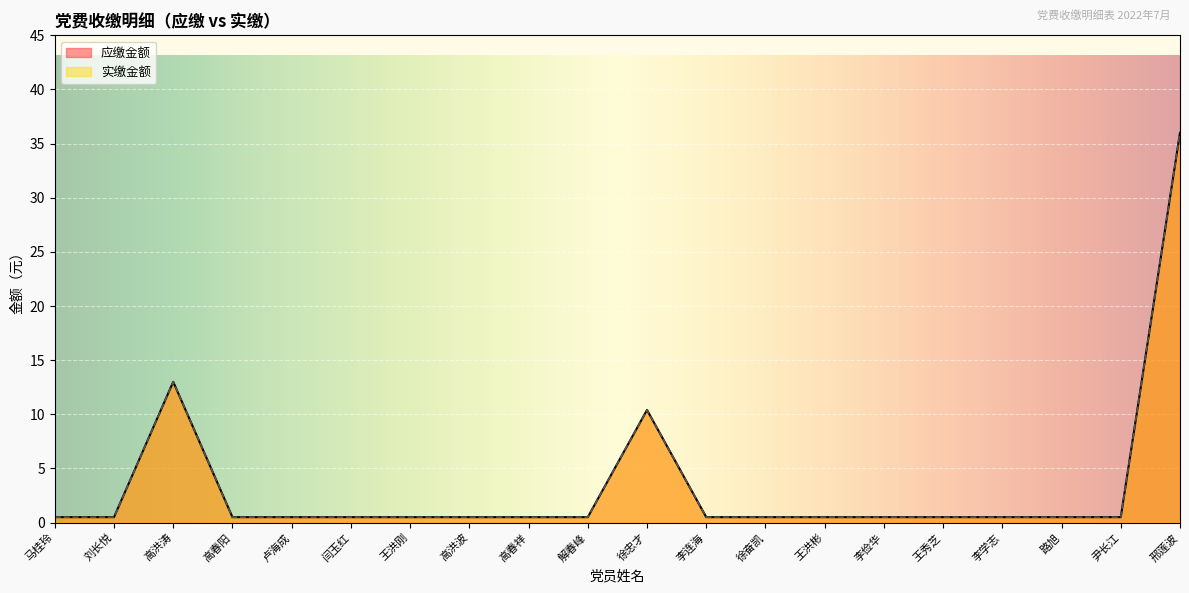

Is the value of 应缴金额 at 高洪涛 greater than the value of 实缴金额 at 闫玉红?

Yes